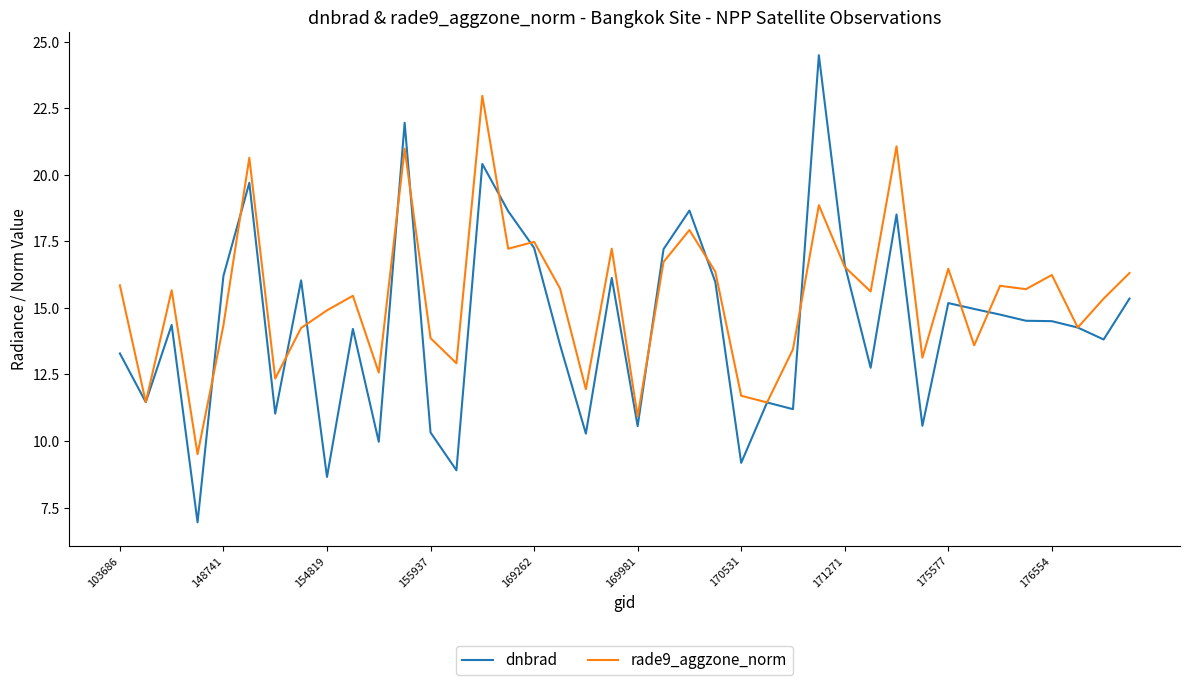

What is the greatest value displayed?

24.5